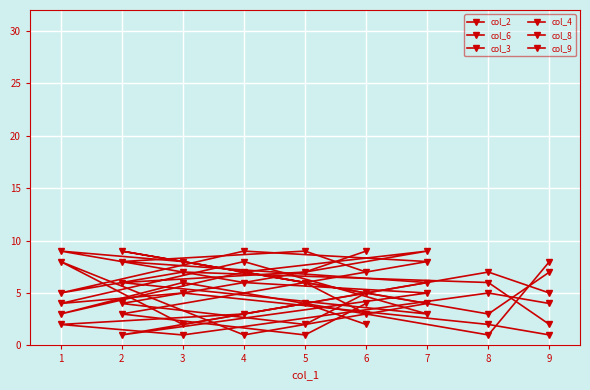

How many data points does each series have?

9